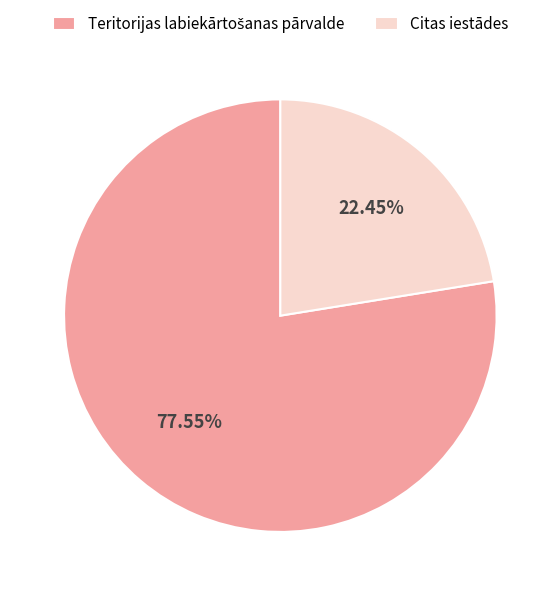

To the nearest percent, what is the average slice percentage?

50%